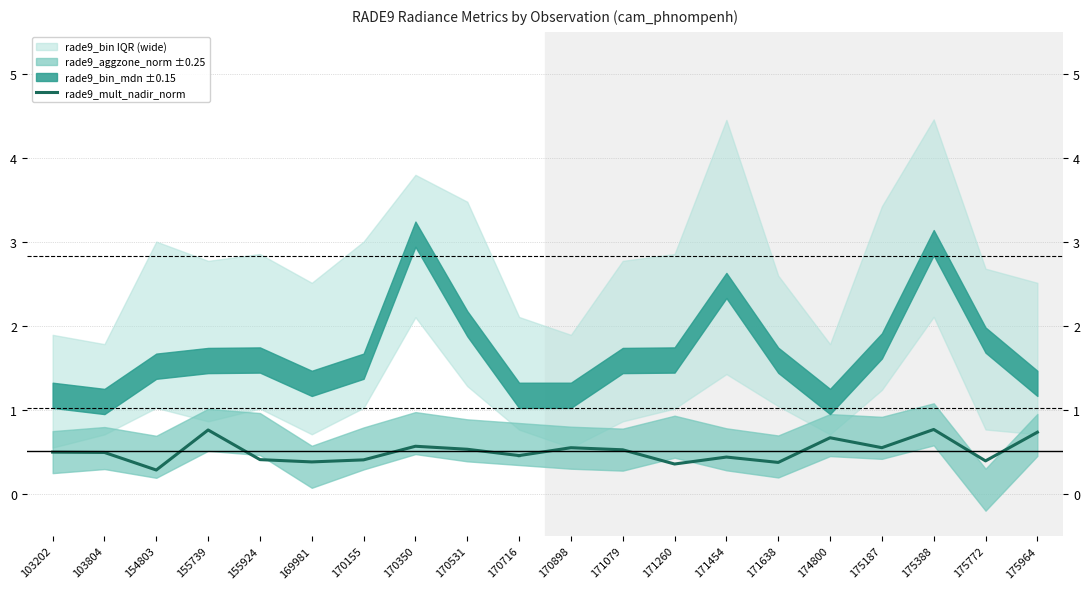

Between 170155 and 103202, which is larger?

103202